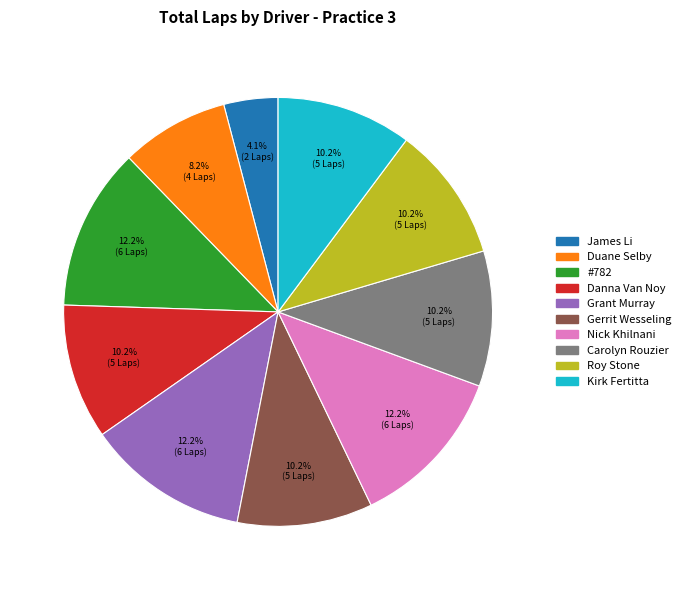

Is there a majority slice in this chart?

No